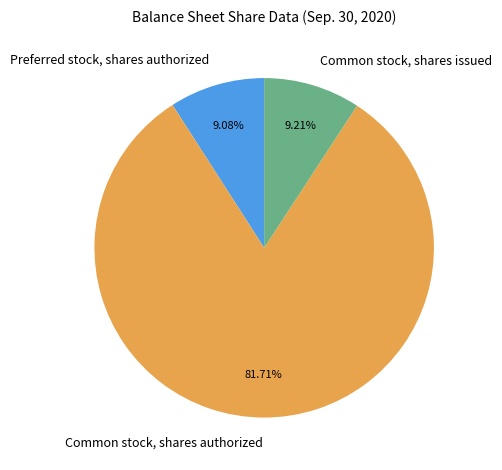

To the nearest percent, what portion does Preferred stock, shares authorized represent?

9%